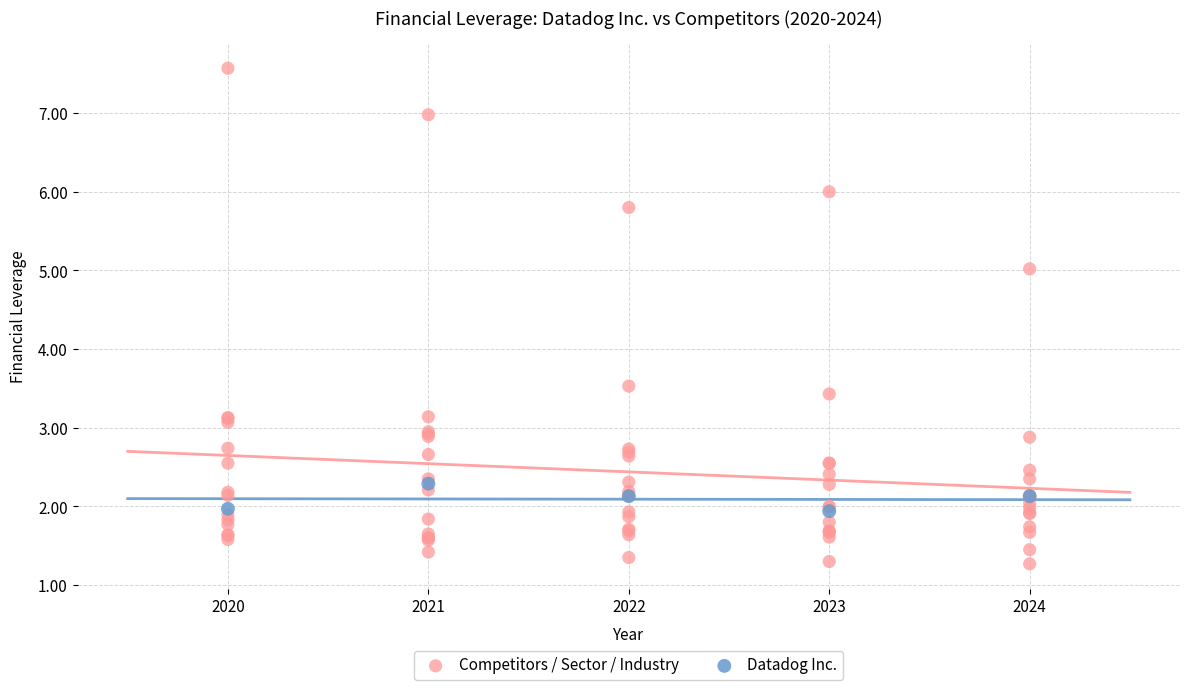

Which series contains the lowest Y value?

Competitors / Sector / Industry